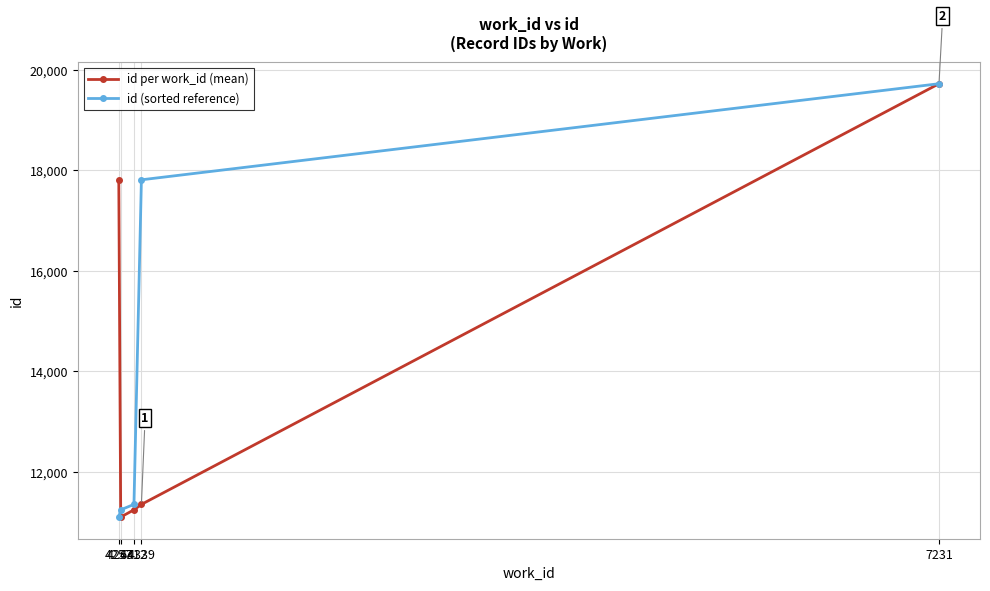

Count the number of categories in the chart.

5